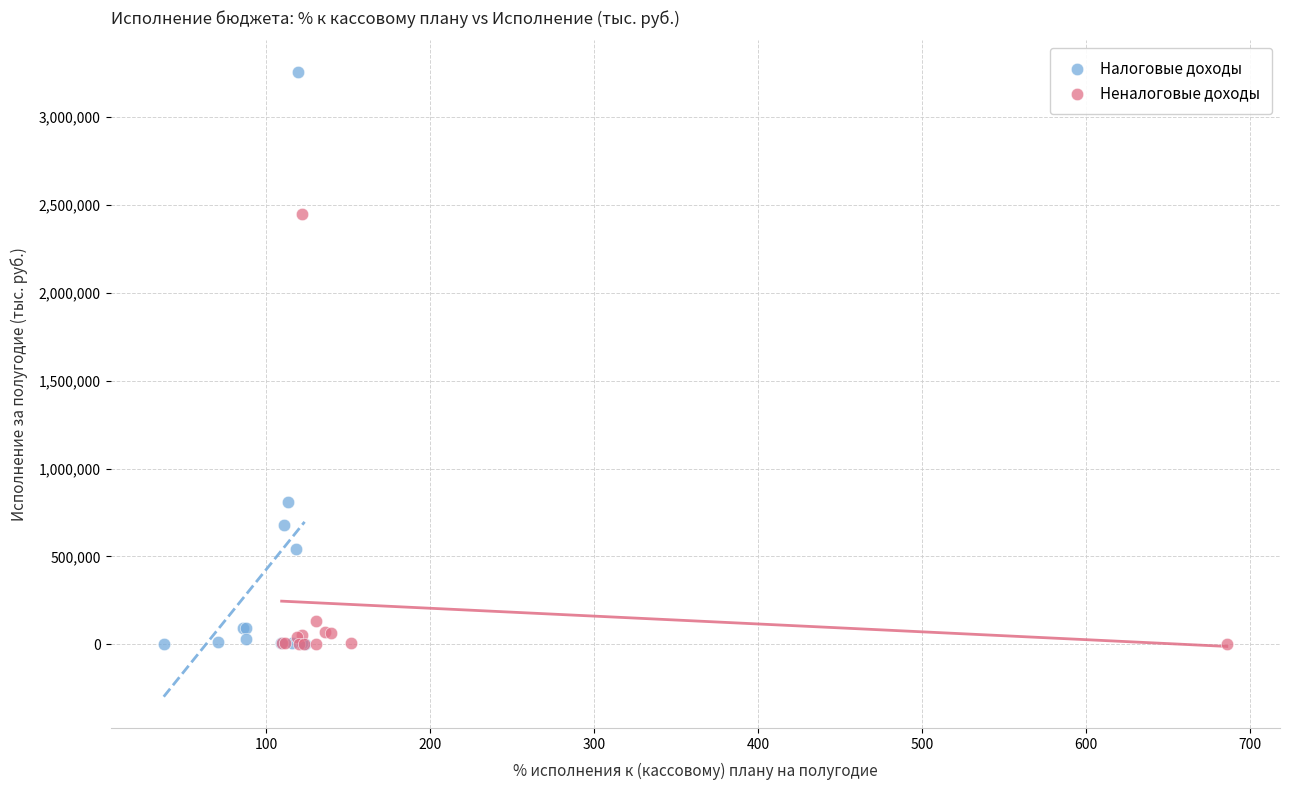

Which series has the largest Y range (max minus min)?

Налоговые доходы